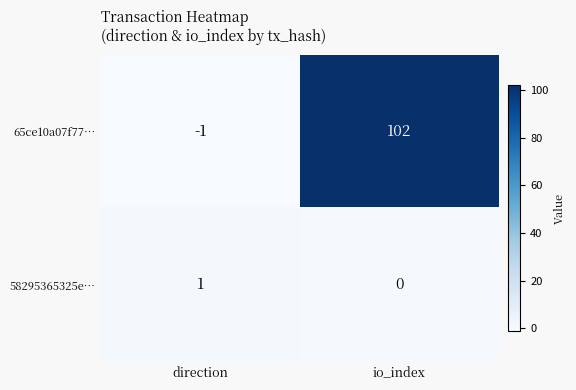

Reading right to left, extract all data points from this chart.

65ce10a07f77…: 102	-1
58295365325e…: 0	1